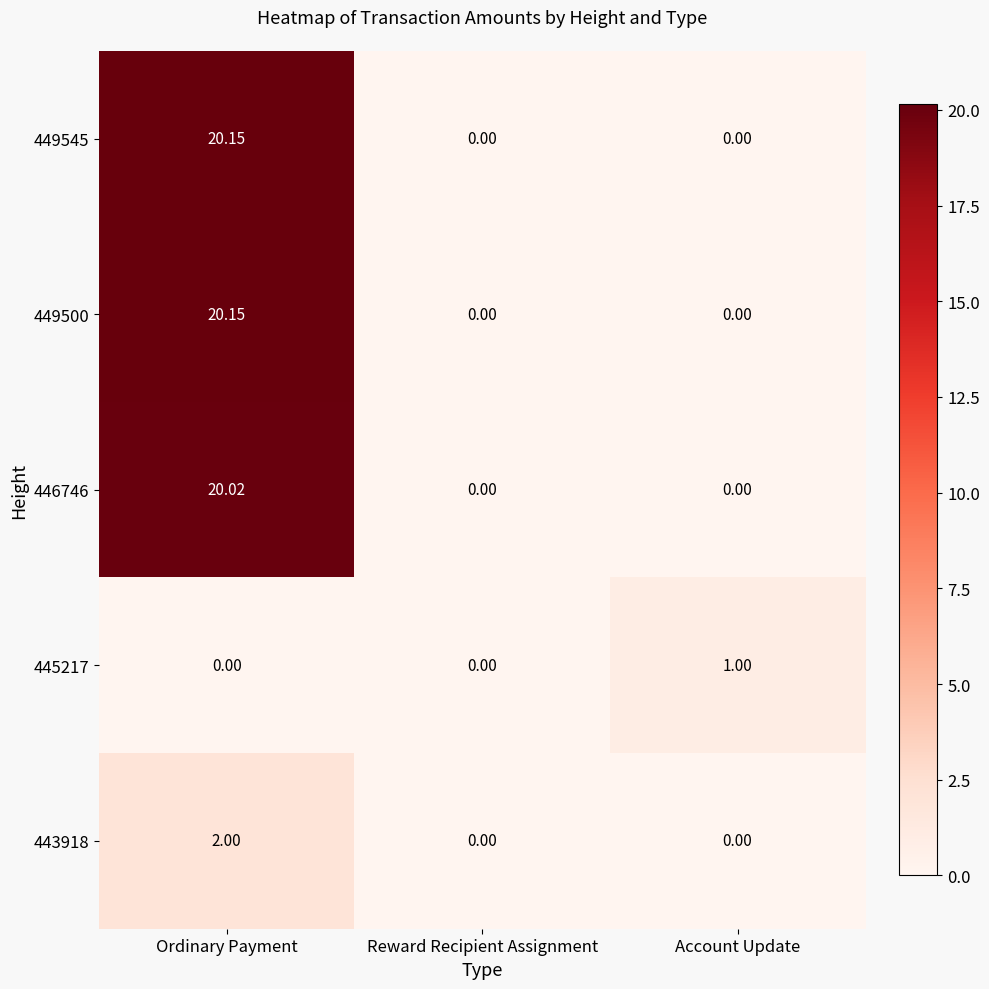

At which category does the chart reach its peak across all series?

Ordinary Payment